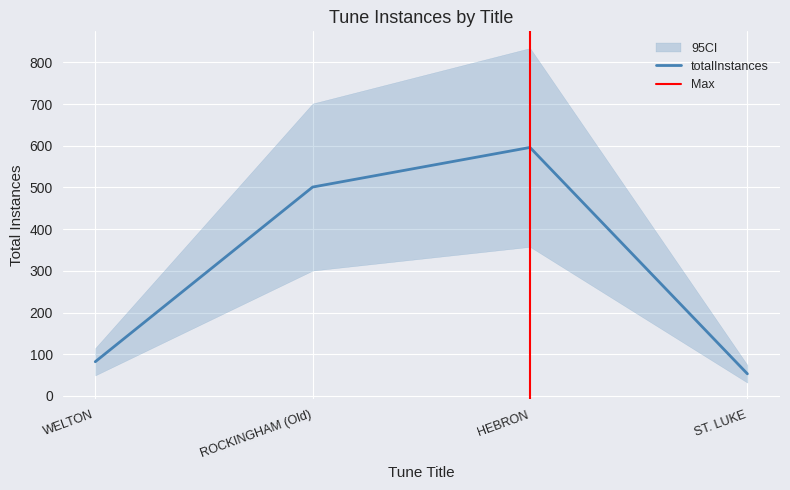

Is it true that the value at WELTON is 54?

False